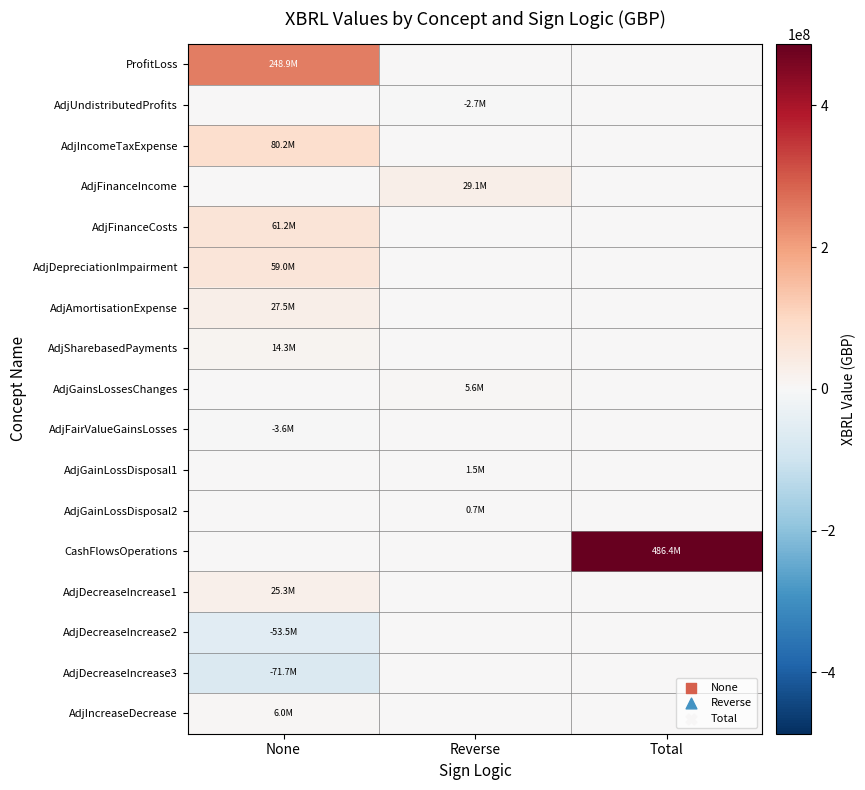

How many distinct data groups are displayed?

17